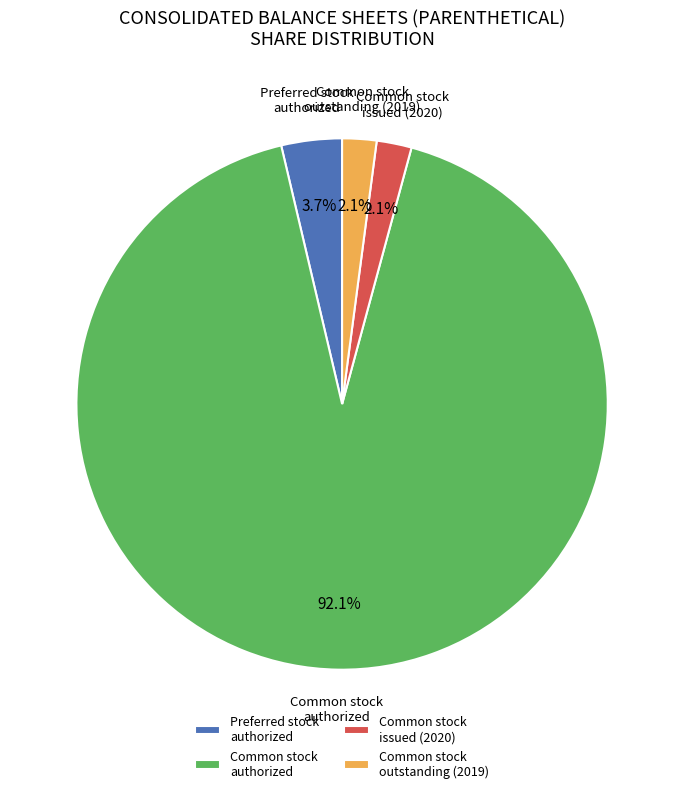

What is the largest slice in the pie chart?

Common stock authorized